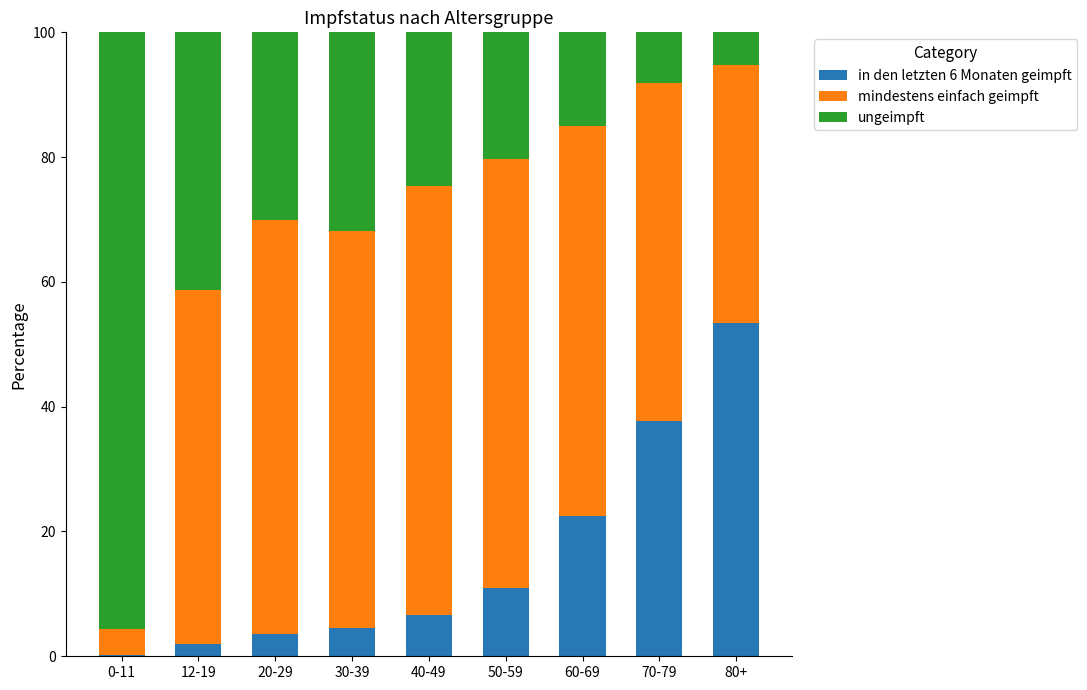

Is it true that in den letzten 6 Monaten geimpft equals 8.5 at 70-79?

False